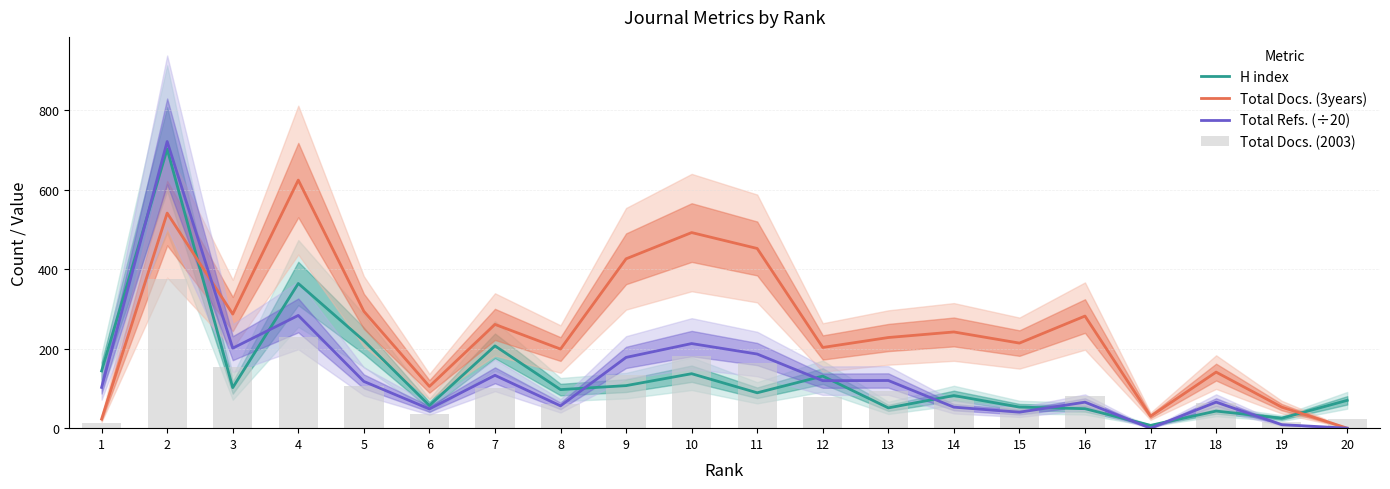

How many distinct data groups are displayed?

4